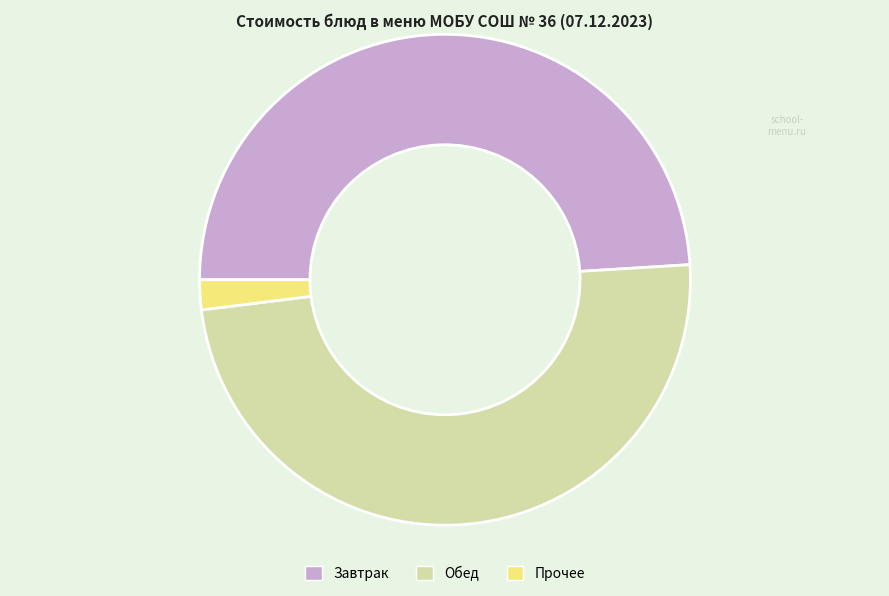

Do Прочее and Обед together represent more than half of the pie?

Yes